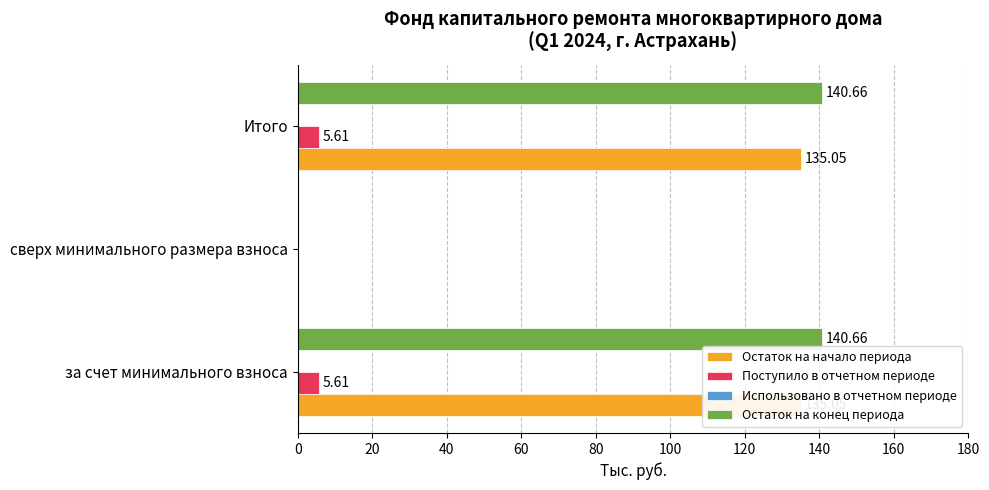

How many bars are there in each group?

4